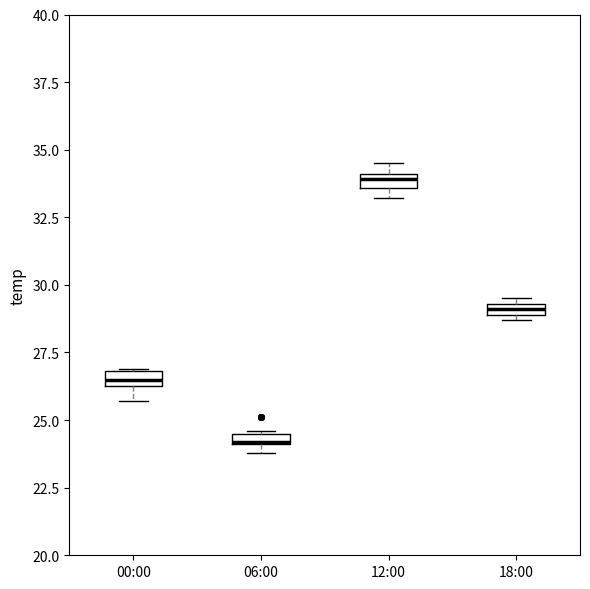

Where is the upper edge of the box for 06:00 on the y-axis? The values are not printed on the chart, so give them approximately, as read against the axis.

24.5